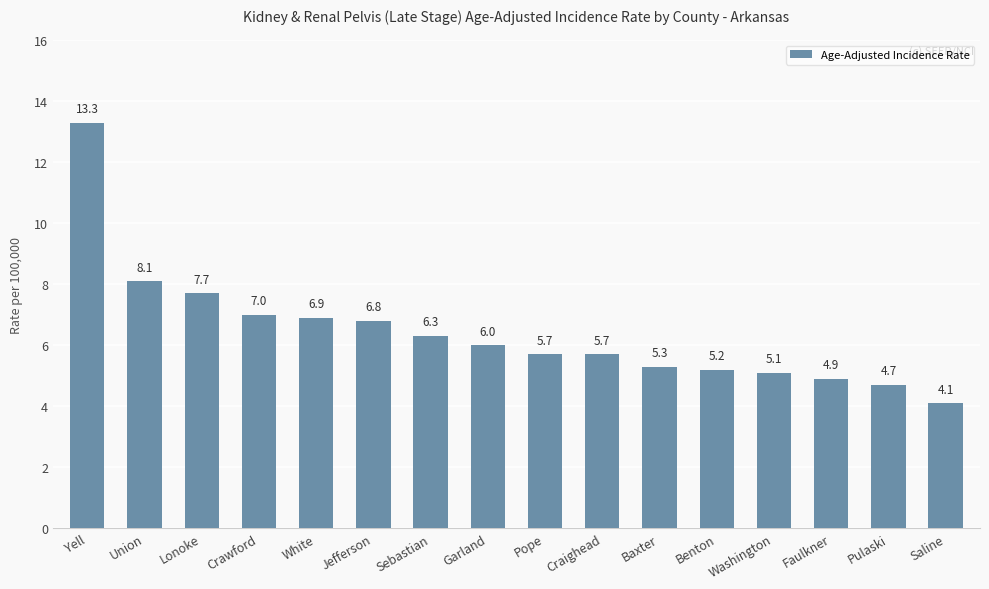

What is the difference between the maximum and minimum values?

9.2